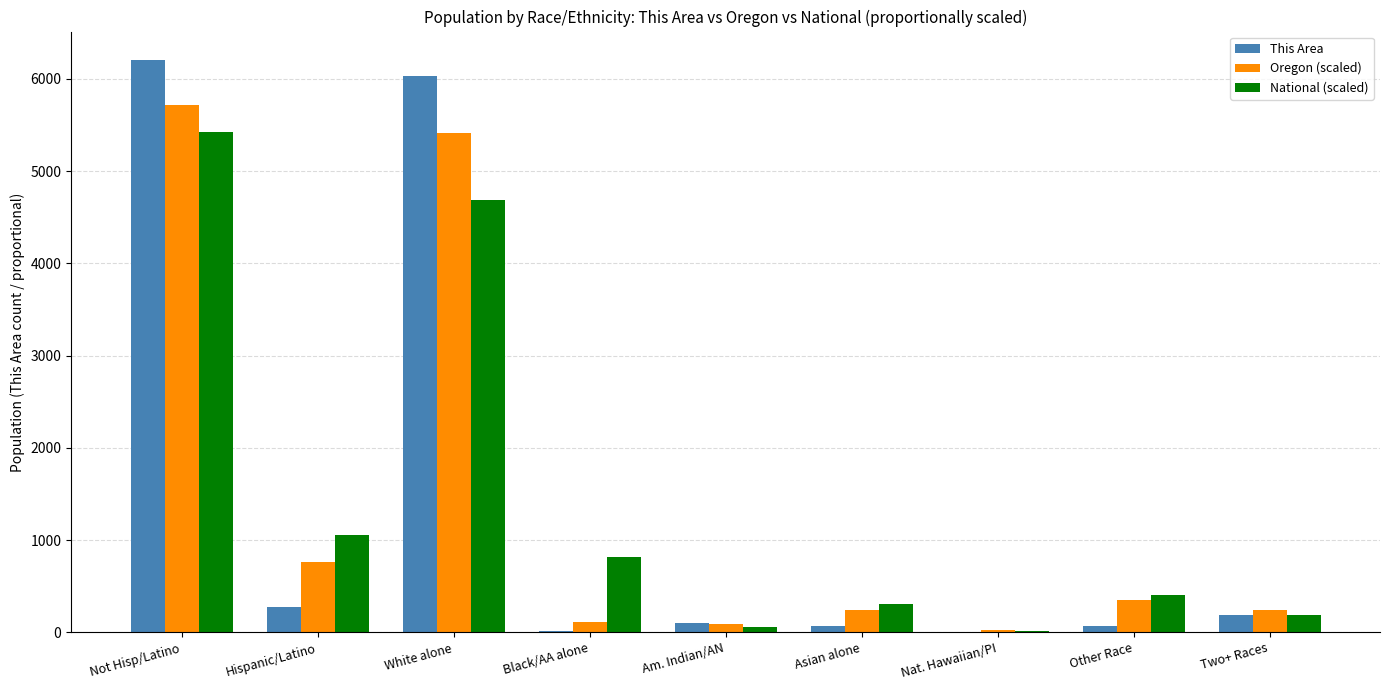

The This Area series shows 275.0 at Hispanic/Latino. True or false?

True